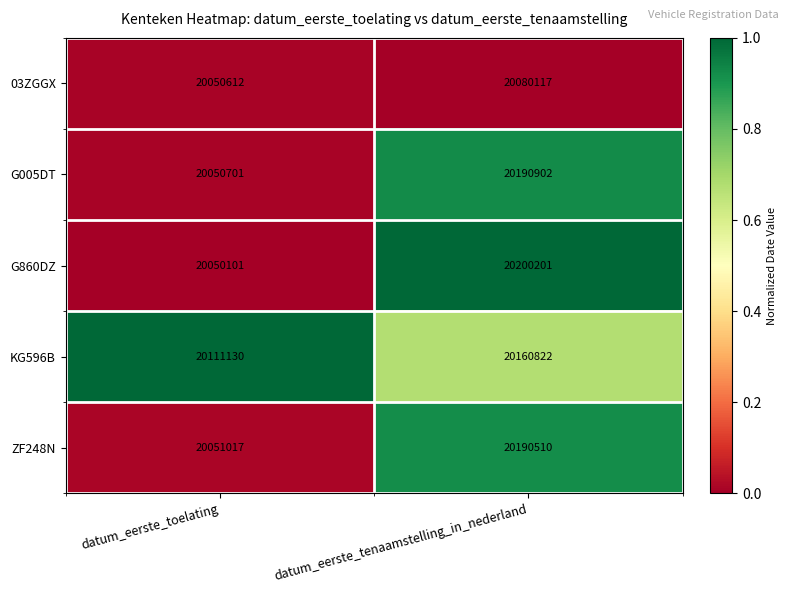

True or false: G005DT has a value of 20050701 at datum_eerste_toelating.

True